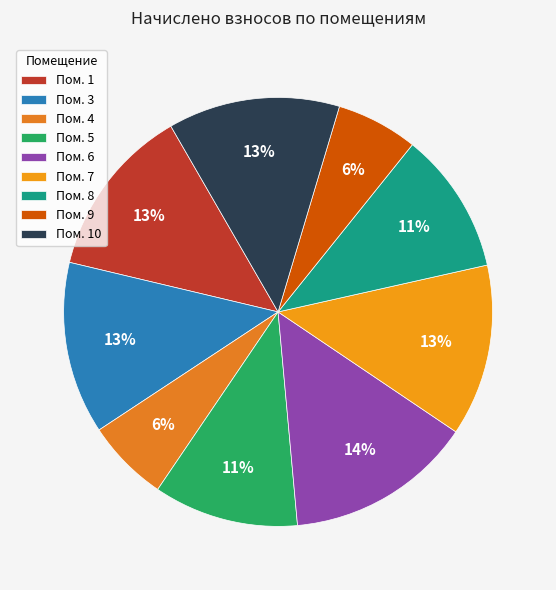

How many segments does this pie chart have?

9